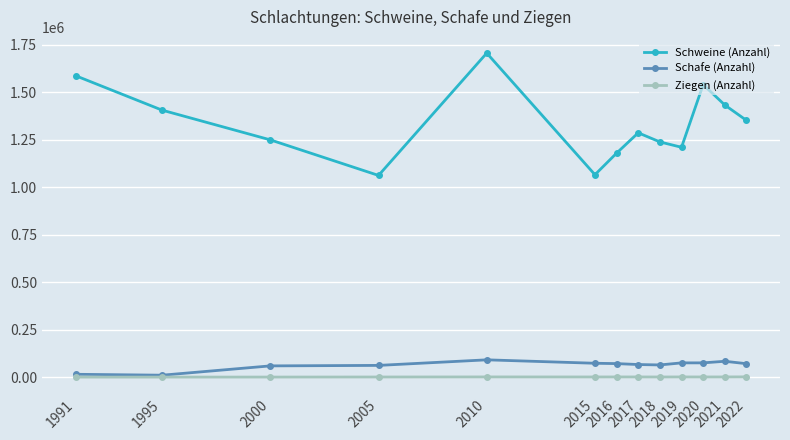

True or false: Schweine (Anzahl) and Ziegen (Anzahl) cross at least once.

False